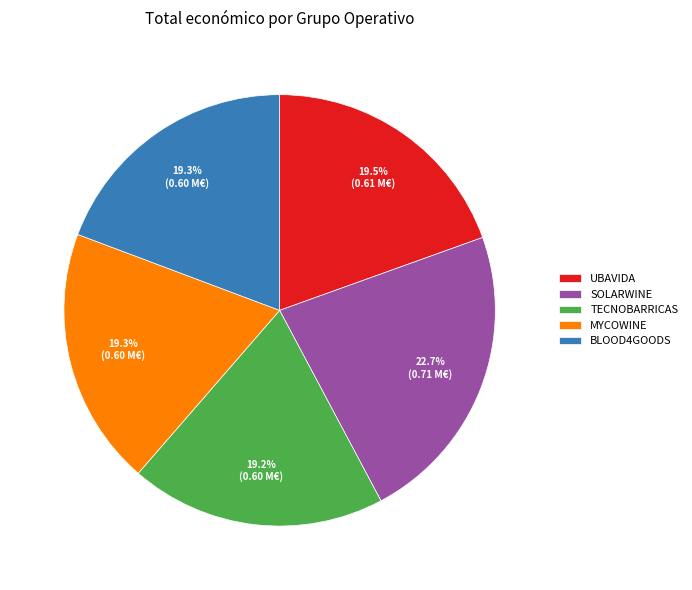

How many segments does this pie chart have?

5